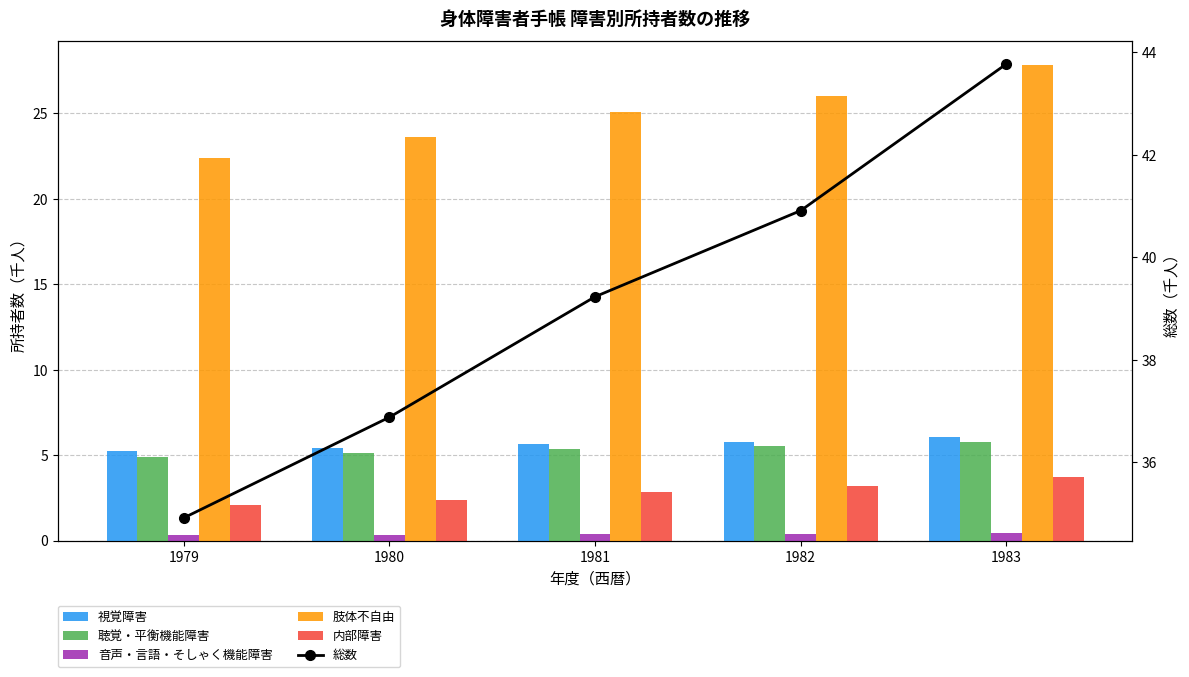

What is the difference between the 総数 values at 1979 and 1983?

8.9